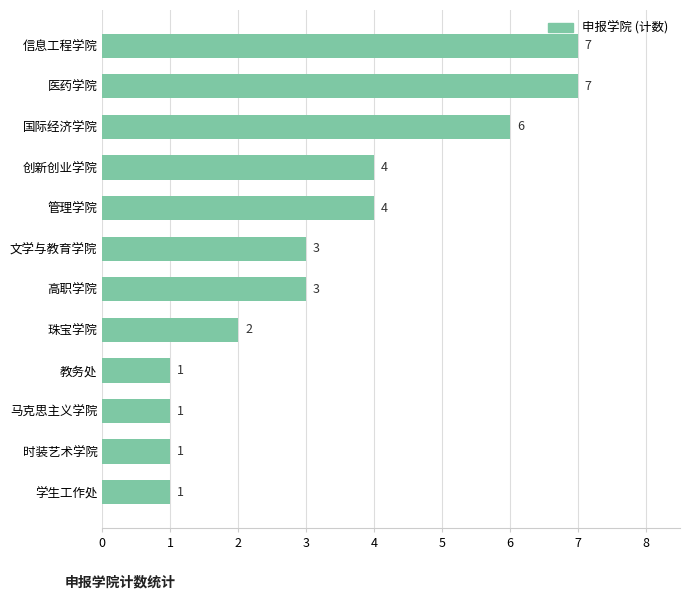

What is the sum of all values?

40